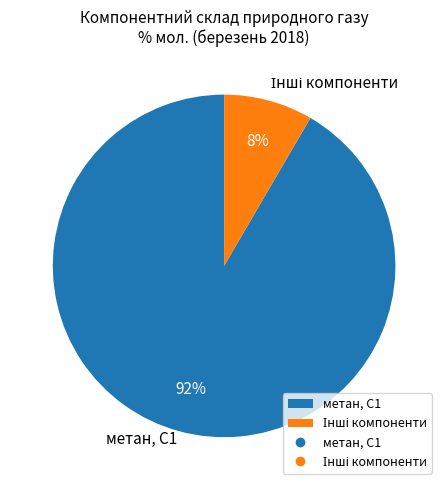

The метан, С1 slice represents 98% of the pie. True or false?

False